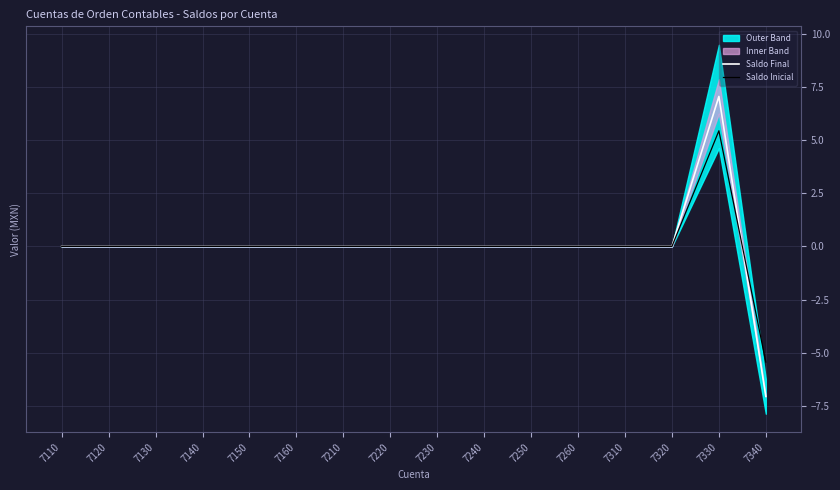

Which category has the lowest value in the Saldo Inicial series?

7340